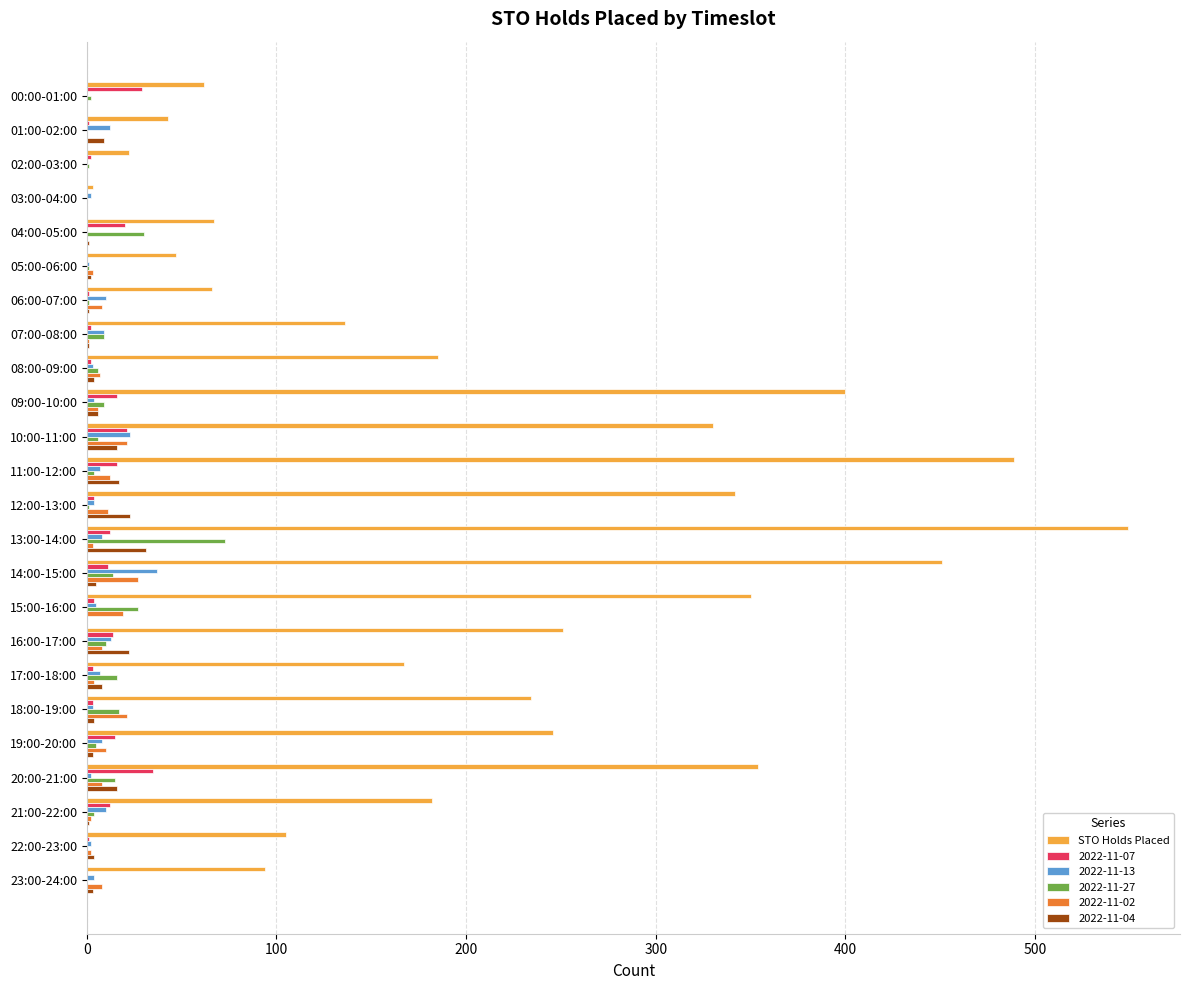

What is the sum of all STO Holds Placed values?

5175